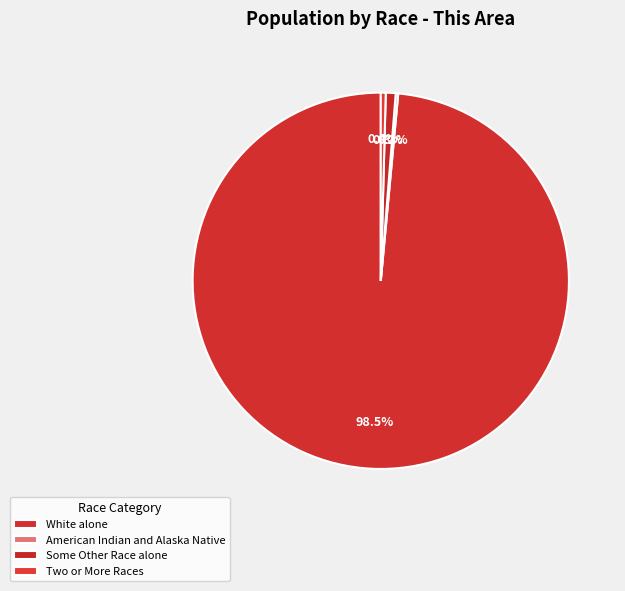

The Some Other Race alone slice represents 1% of the pie. True or false?

True